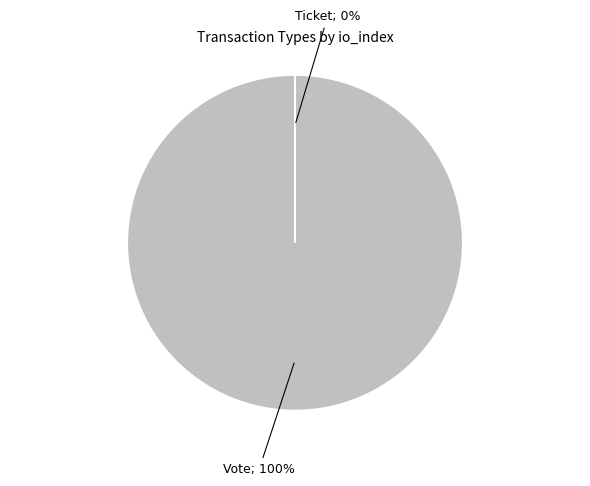

Is it true that Vote is 89% of the pie?

False